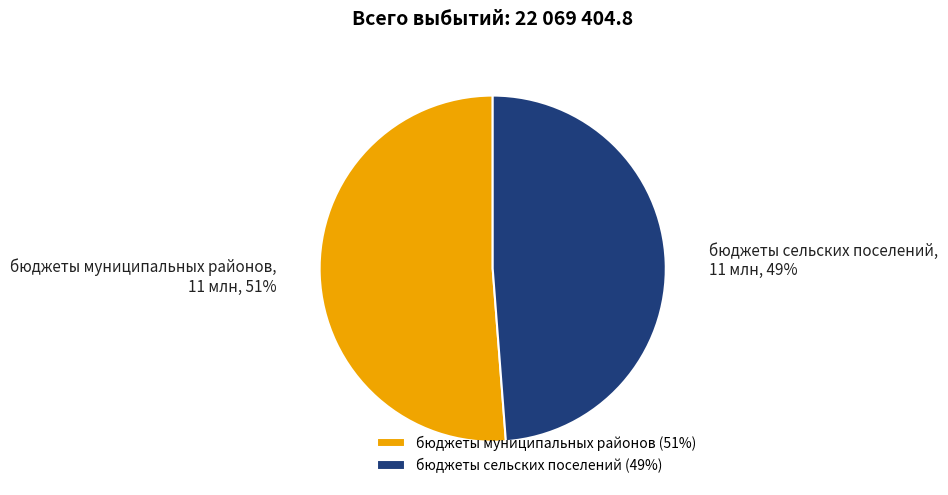

Which category has the smallest portion of the pie?

бюджеты сельских поселений